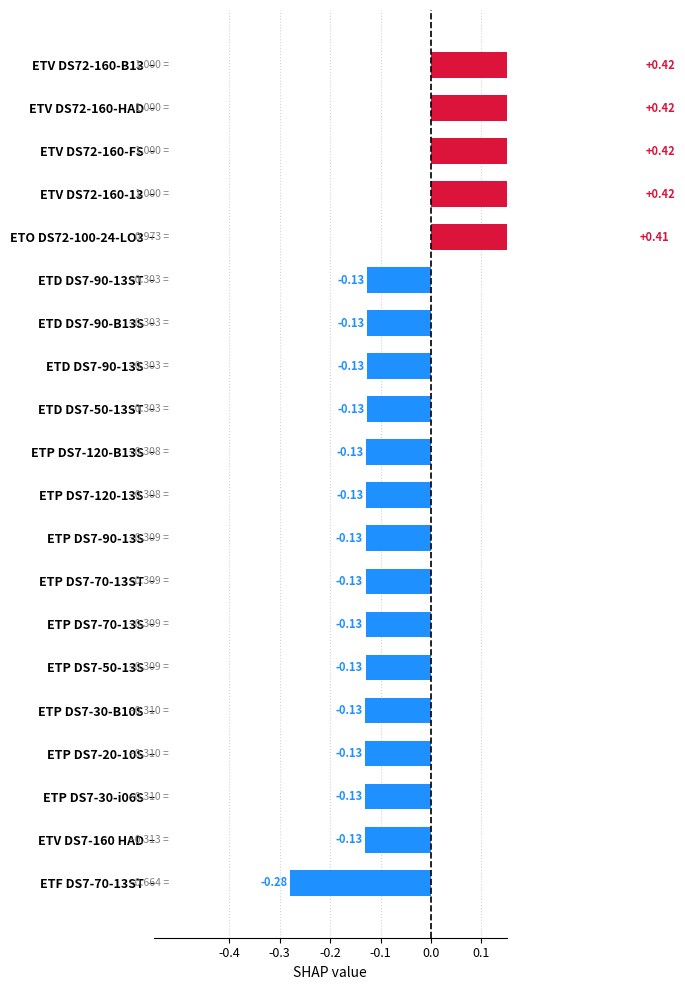

How many bars are there in total?

20